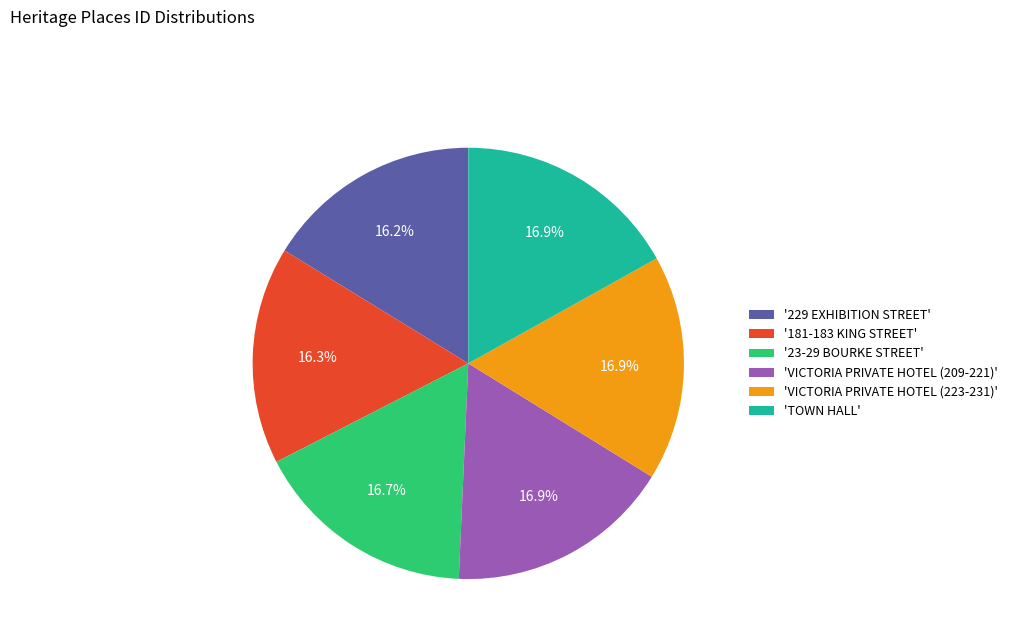

Combined, what portion of the pie is 'VICTORIA PRIVATE HOTEL (223-231)' and 'TOWN HALL'?

33.8%